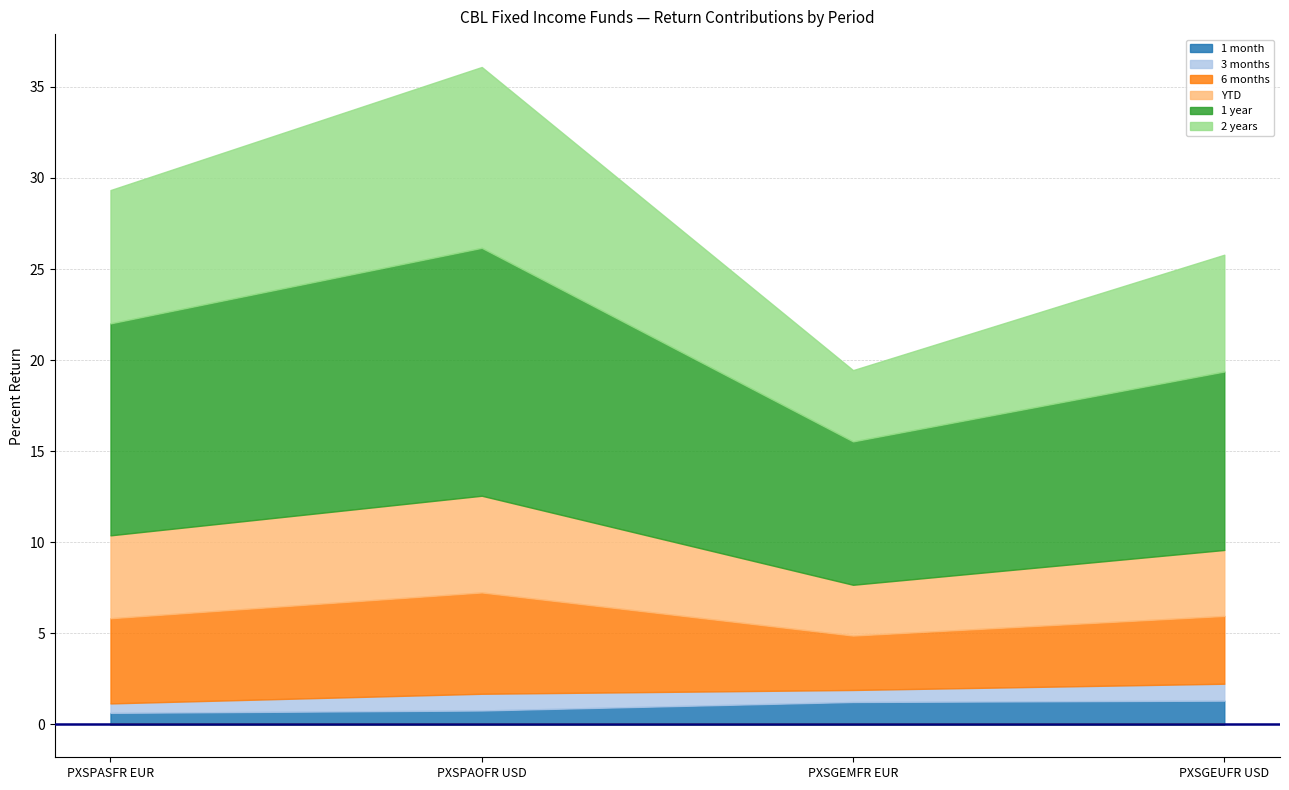

True or false: 1 year and 3 months intersect in this chart.

False